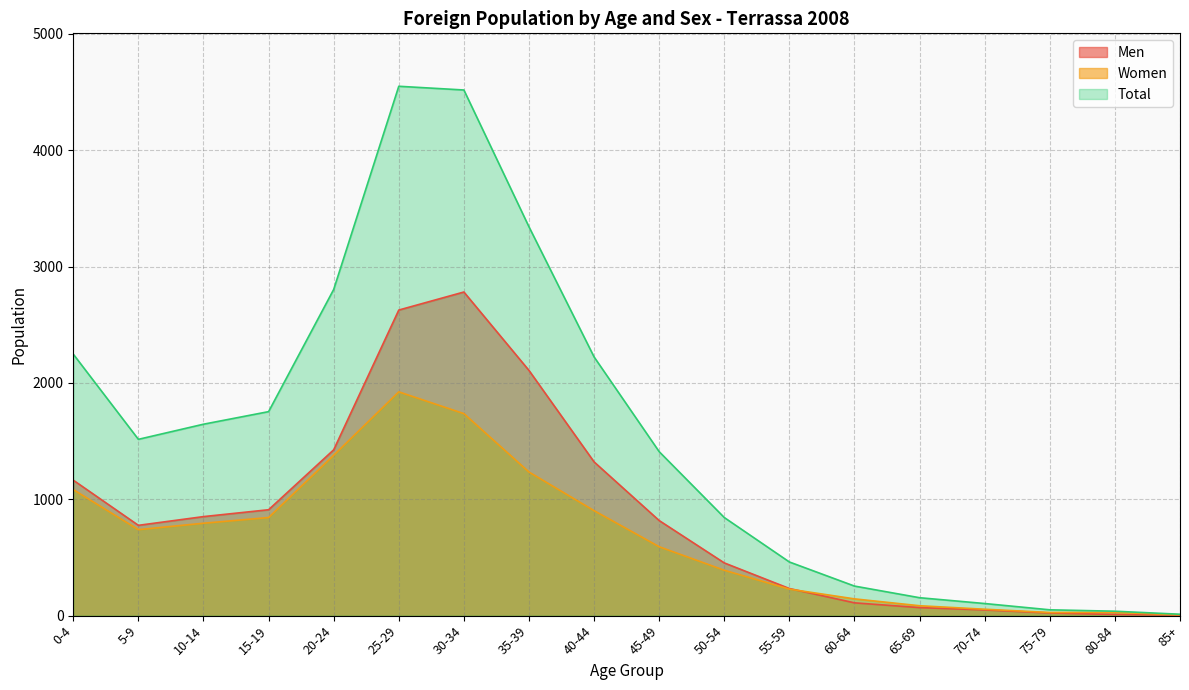

What is the spread (max minus min) of values at 0-4?

1164